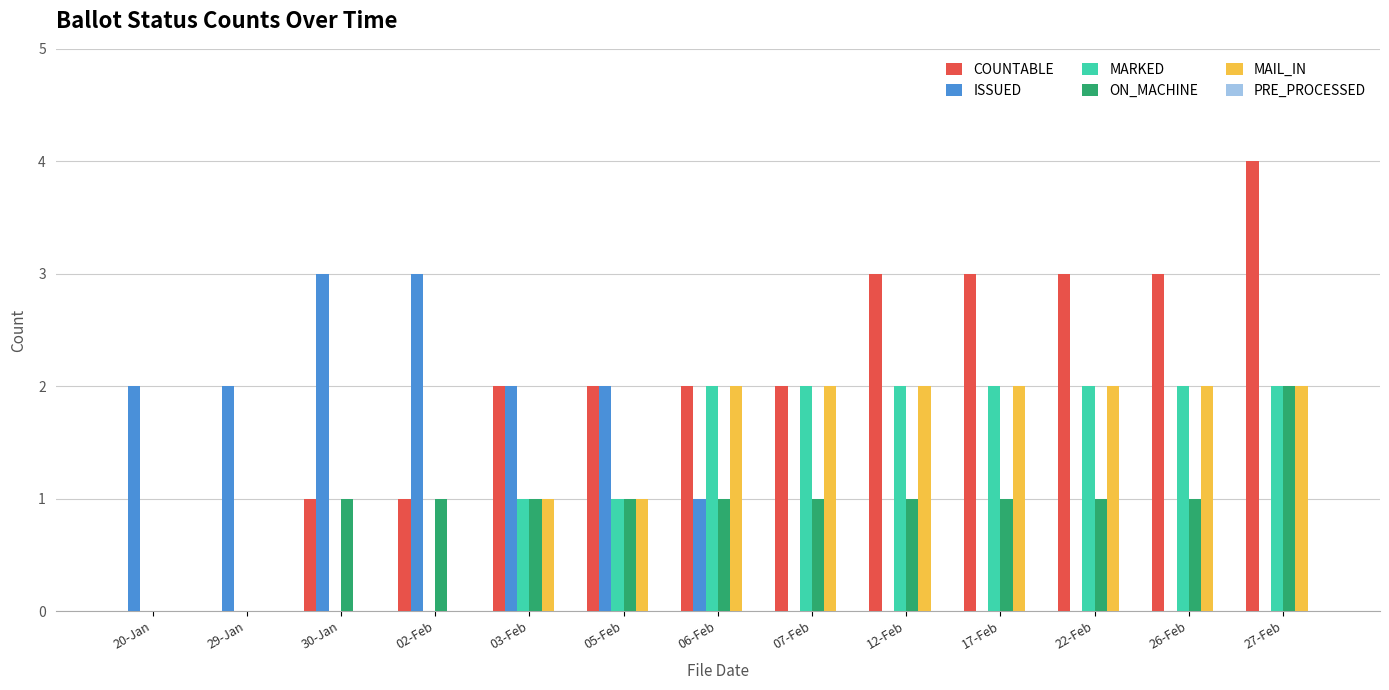

What is the sum of all ISSUED values?

15